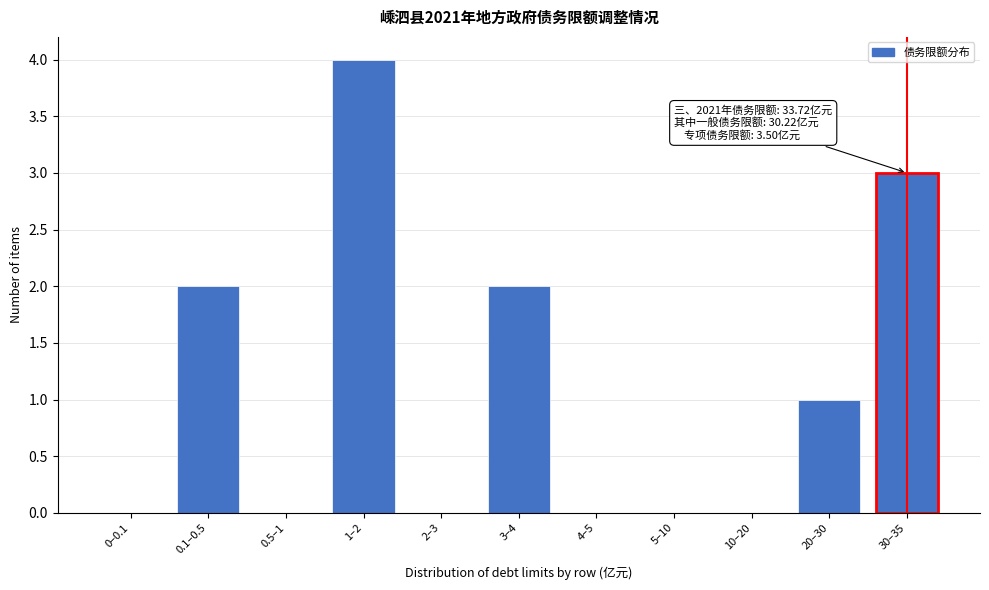

Reading left to right, transcribe all the data shown in this chart.

0–0.1=0	0.1–0.5=2	0.5–1=0	1–2=4	2–3=0	3–4=2	4–5=0	5–10=0	10–20=0	20–30=1	30–35=3